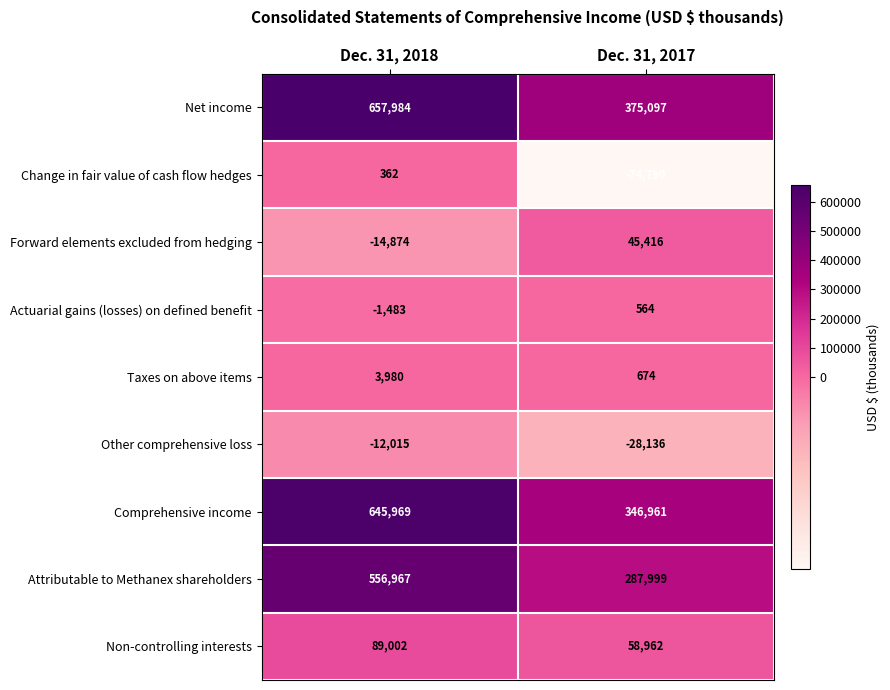

What is the spread (max minus min) of values at Dec. 31, 2017?

449887